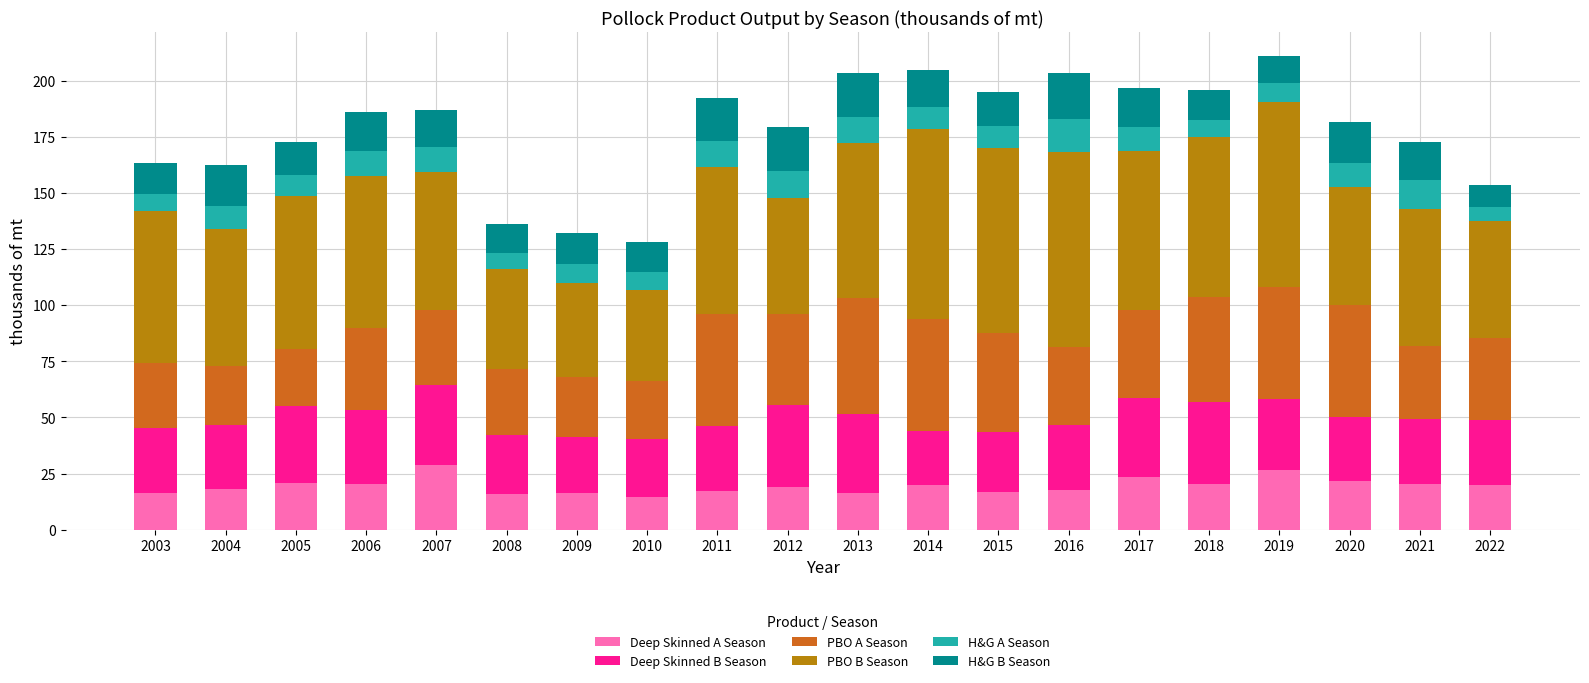

The value of Deep Skinned A Season at 2017 is 23.5. True or false?

True